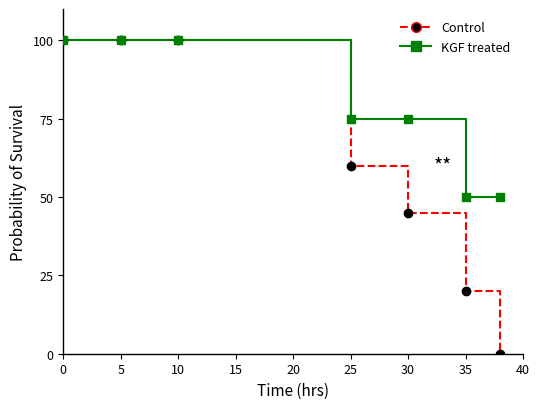

Reading left to right, extract all data points from this chart.

Control: 100	100	100	60	45	20	0
KGF treated: 100	100	100	75	75	50	50